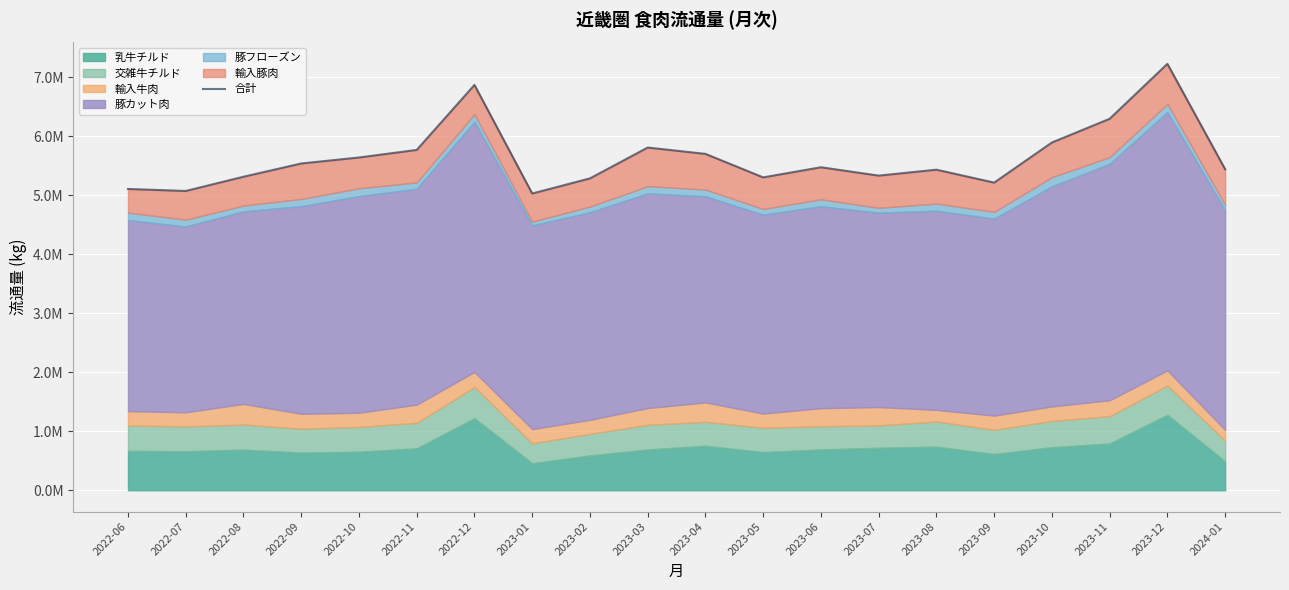

What is the value of the 12th point from the left?

5.3